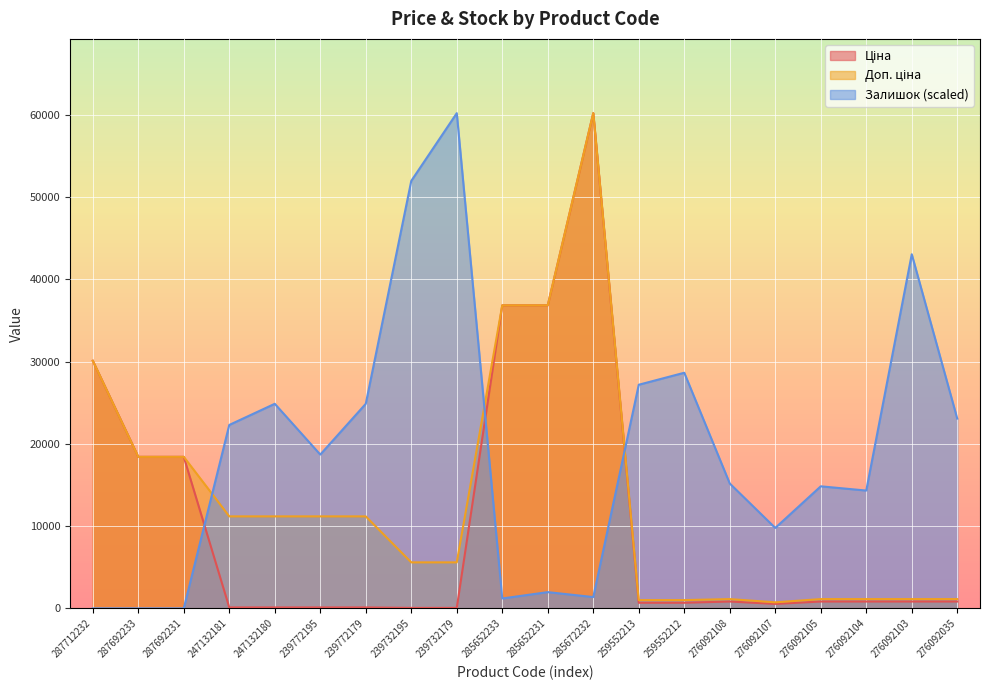

True or false: Ціна has a value of 5328.9 at 287692231.

False